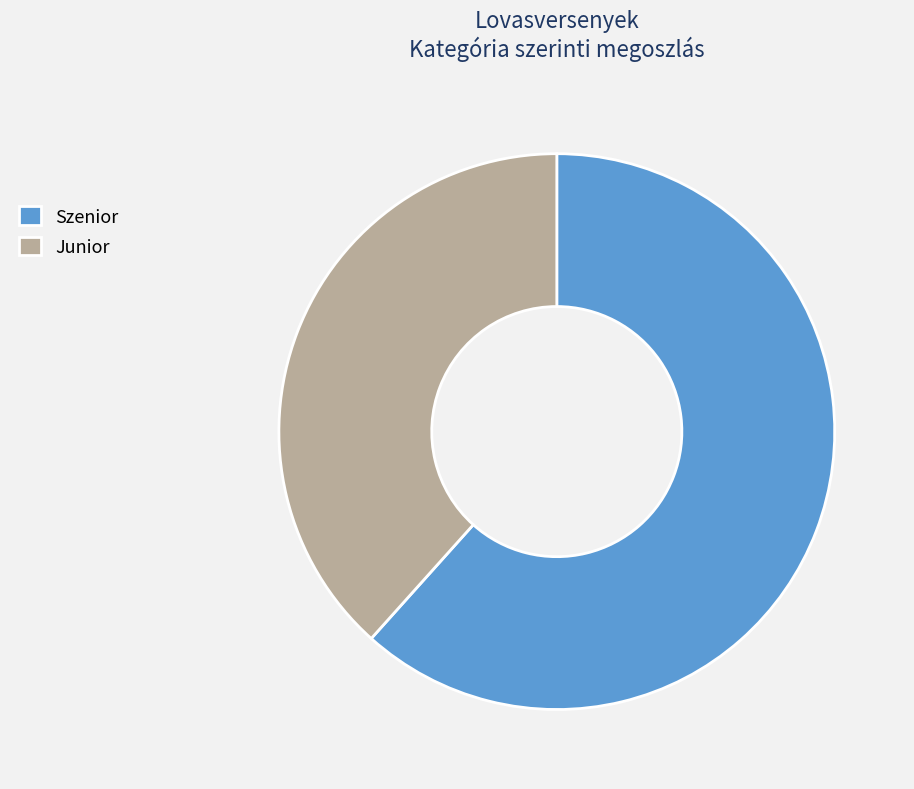

Rank the categories by value from highest to lowest.

Szenior, Junior